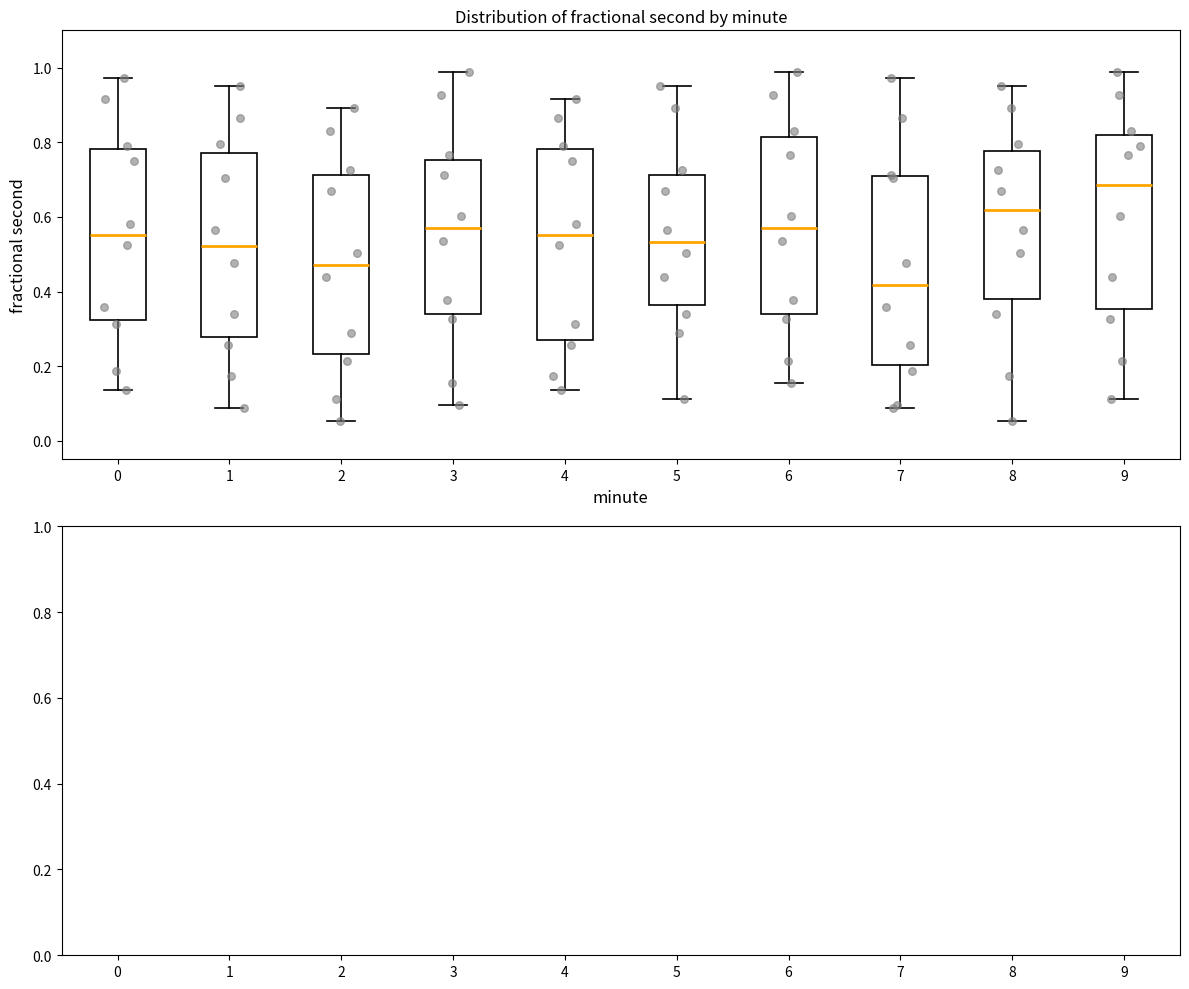

Reading left to right, transcribe this box plot: for each box, give where its median line is, the range the box spans, and where its two whiskers end, as read against the y-axis. The values are not printed on the chart, so give them approximately, as read against the axis.

0: median 0.56, box 0.32 to 0.78, whiskers 0.14 to 0.98
1: median 0.52, box 0.28 to 0.78, whiskers 0.08 to 0.96
2: median 0.48, box 0.24 to 0.72, whiskers 0.06 to 0.90
3: median 0.56, box 0.34 to 0.76, whiskers 0.10 to 0.98
4: median 0.56, box 0.28 to 0.78, whiskers 0.14 to 0.92
5: median 0.54, box 0.36 to 0.72, whiskers 0.12 to 0.96
6: median 0.56, box 0.34 to 0.82, whiskers 0.16 to 0.98
7: median 0.42, box 0.20 to 0.70, whiskers 0.08 to 0.98
8: median 0.62, box 0.38 to 0.78, whiskers 0.06 to 0.96
9: median 0.68, box 0.36 to 0.82, whiskers 0.12 to 0.98